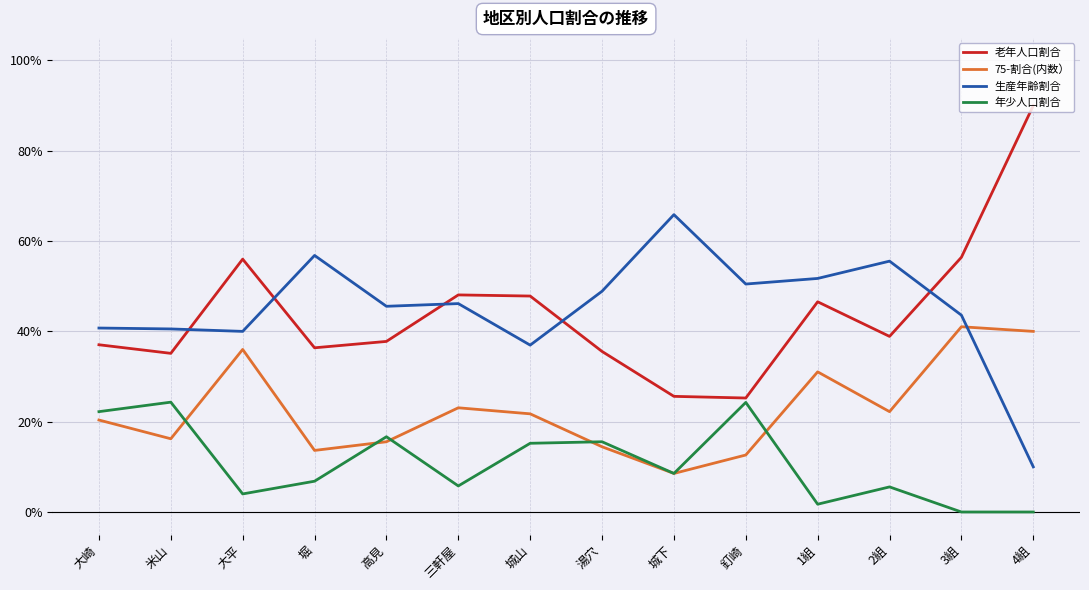

True or false: 老年人口割合 and 生産年齢割合 cross at least once.

True